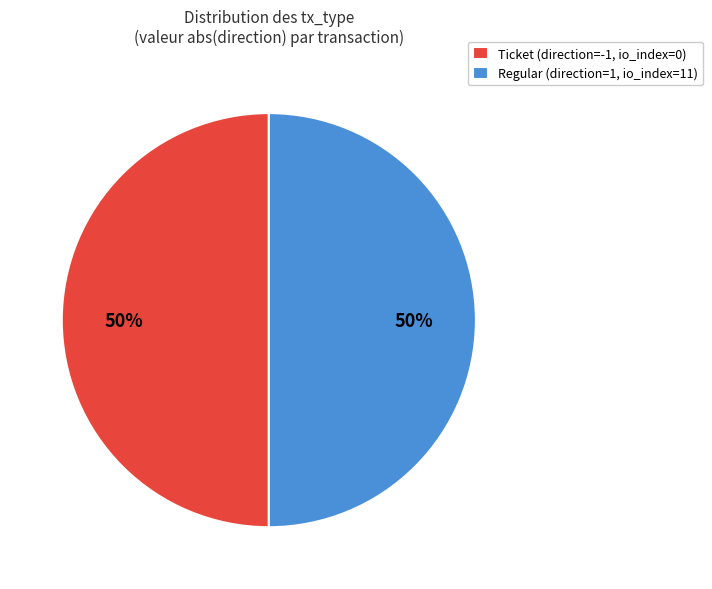

Combined, do Regular (direction=1, io_index=11) and Ticket (direction=-1, io_index=0) account for over 50%?

Yes